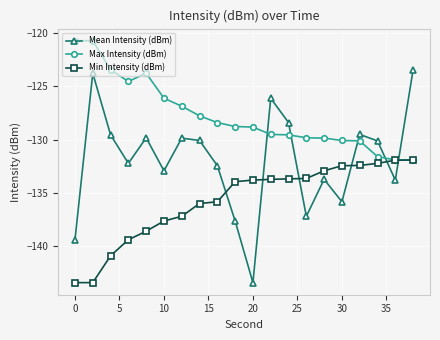

List the series in order of their overall mean, highest first.

Max Intensity (dBm), Mean Intensity (dBm), Min Intensity (dBm)